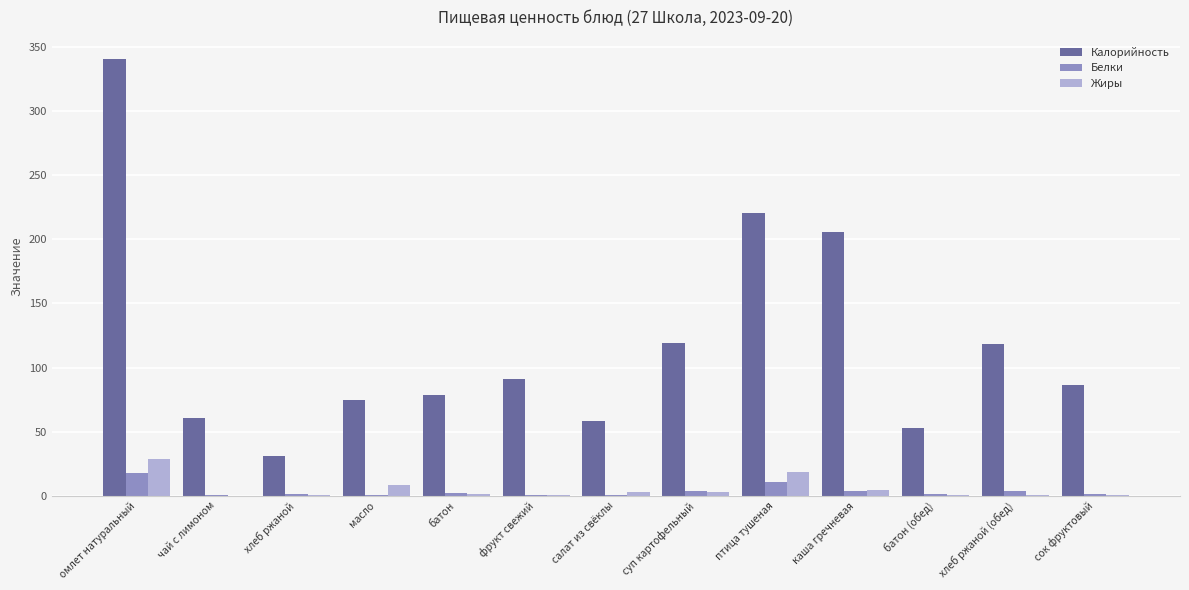

What is the sum of all Калорийность values?

1537.2